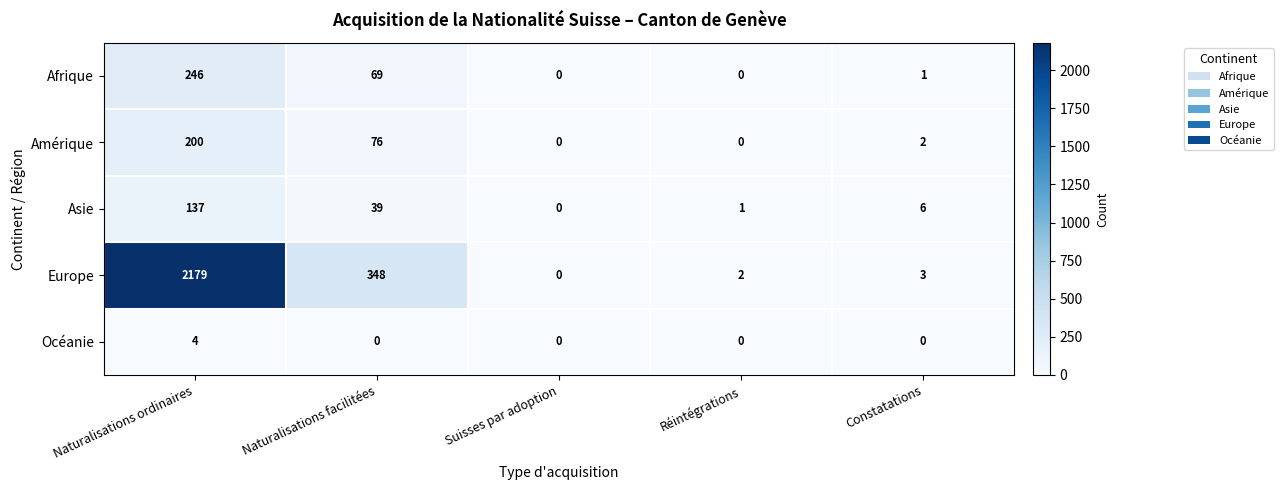

At which label does Asie reach its minimum?

Suisses par adoption